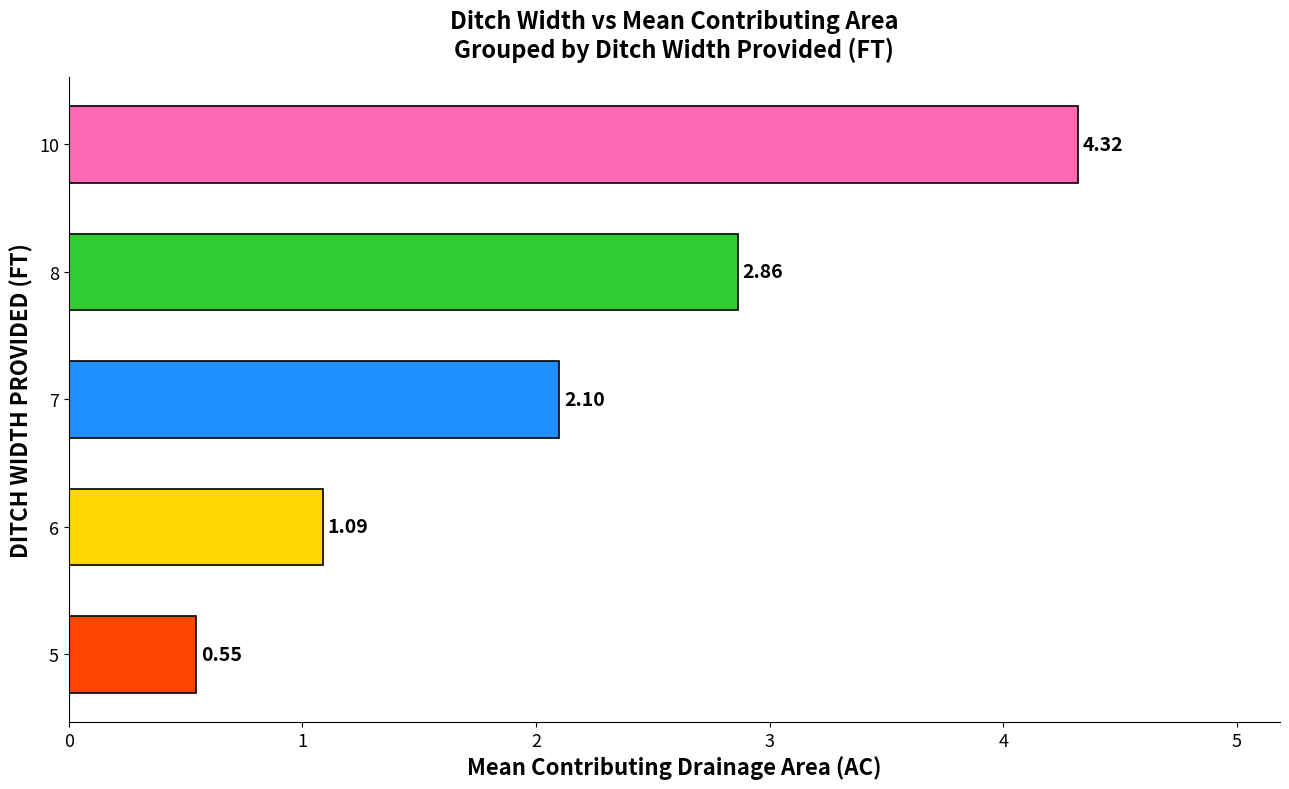

How many values are below 2?

2